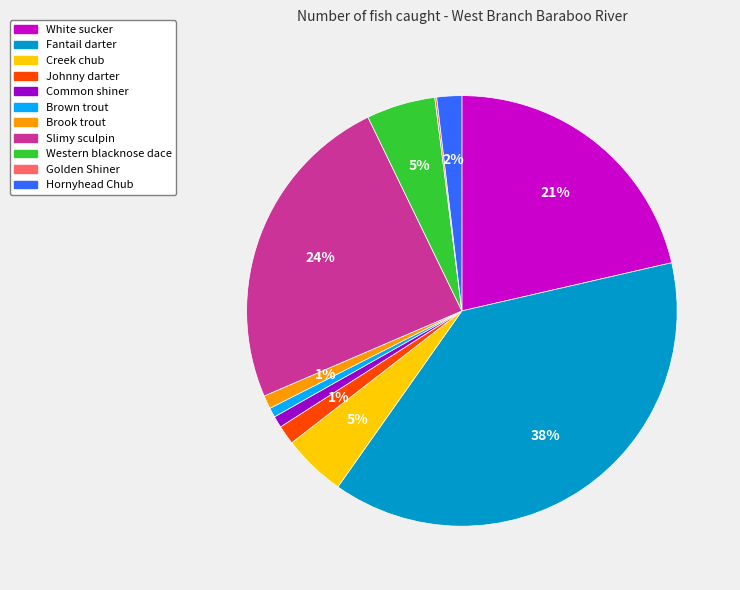

True or false: Slimy sculpin accounts for 34% of the total.

False